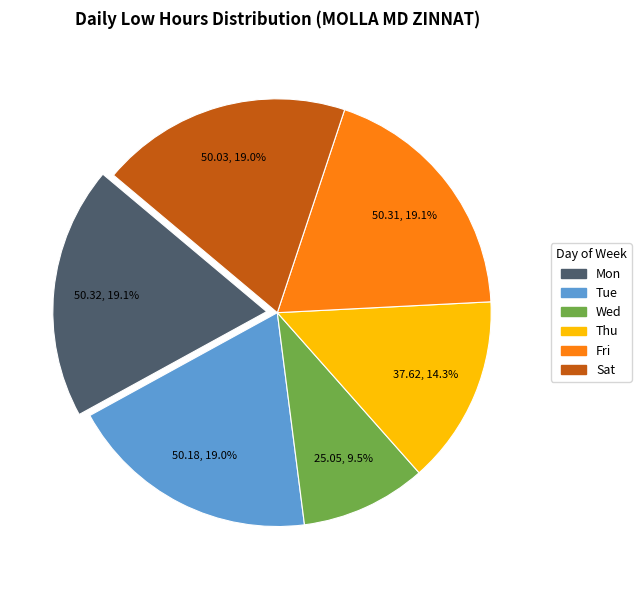

Does any single category account for the majority?

No